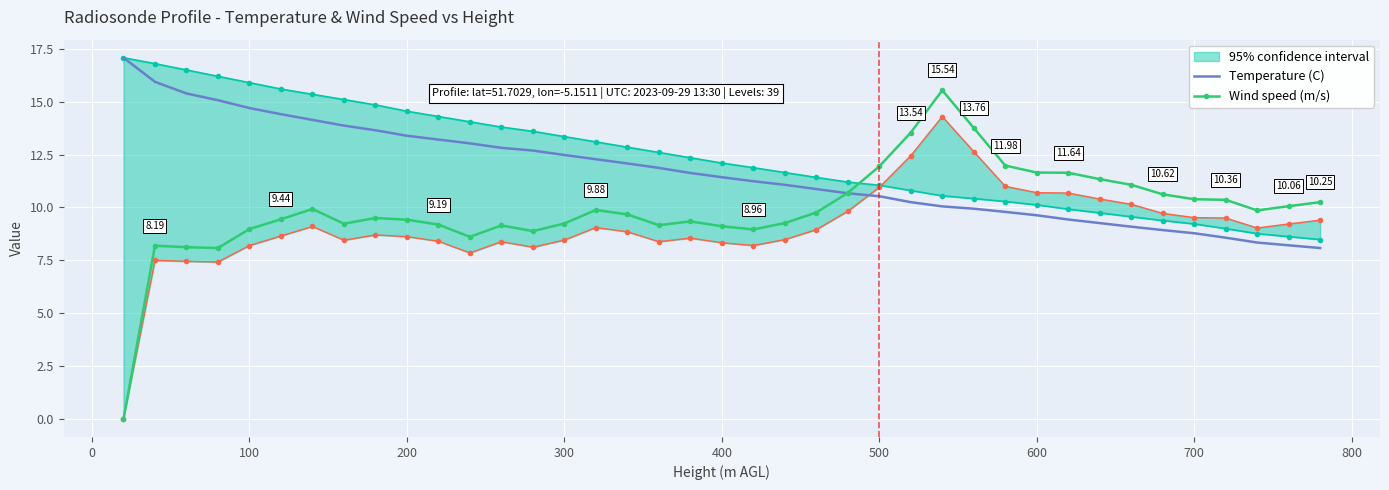

Reading right to left, transcribe all the data shown in this chart.

Temperature (C): 8.1	8.2	8.3	8.6	8.8	8.9	9.1	9.3	9.4	9.6	9.8	9.9	10.1	10.2	10.5	10.7	10.9	11.1	11.2	11.4	11.6	11.9	12.1	12.3	12.5	12.7	12.8	13.0	13.2	13.4	13.7	13.9	14.1	14.4	14.7	15.1	15.4	15.9	17.1
Wind speed (m/s): 10.2	10.1	9.9	10.4	10.4	10.6	11.1	11.3	11.6	11.7	12.0	13.8	15.5	13.5	11.9	10.7	9.8	9.3	9.0	9.1	9.3	9.2	9.7	9.9	9.2	8.9	9.2	8.6	9.2	9.4	9.5	9.2	9.9	9.4	9.0	8.1	8.1	8.2	0.0